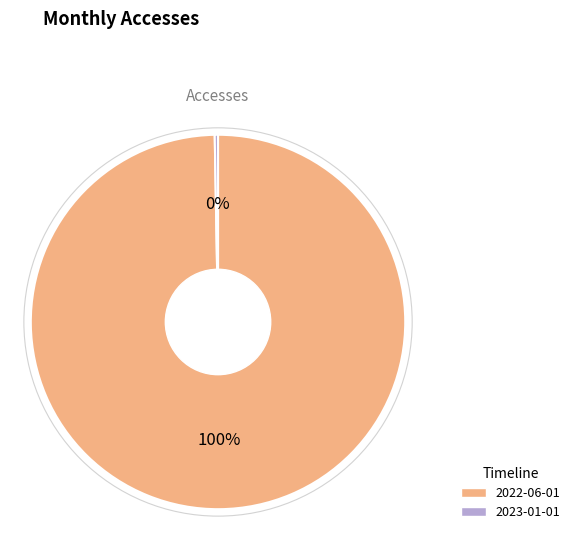

To the nearest percent, what is the average slice percentage?

50%